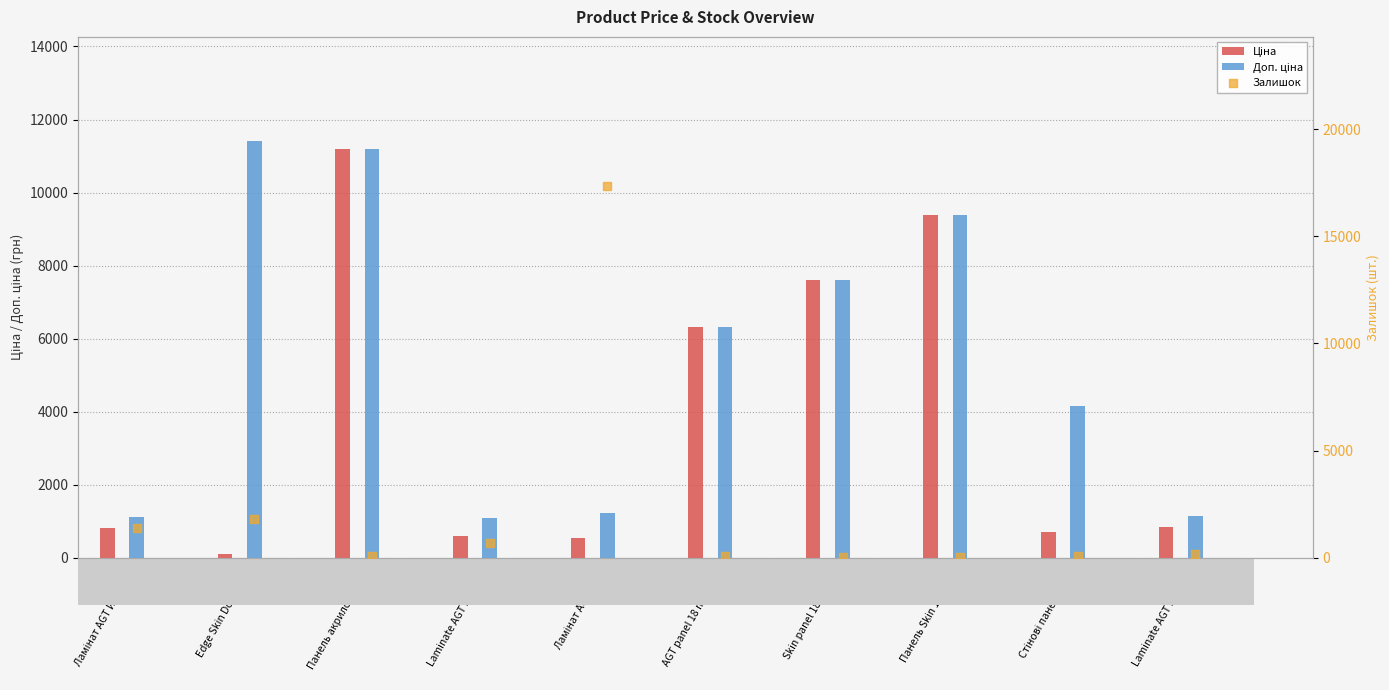

What is the total value across all series at Ламінат AGT Йога П…?

3327.7